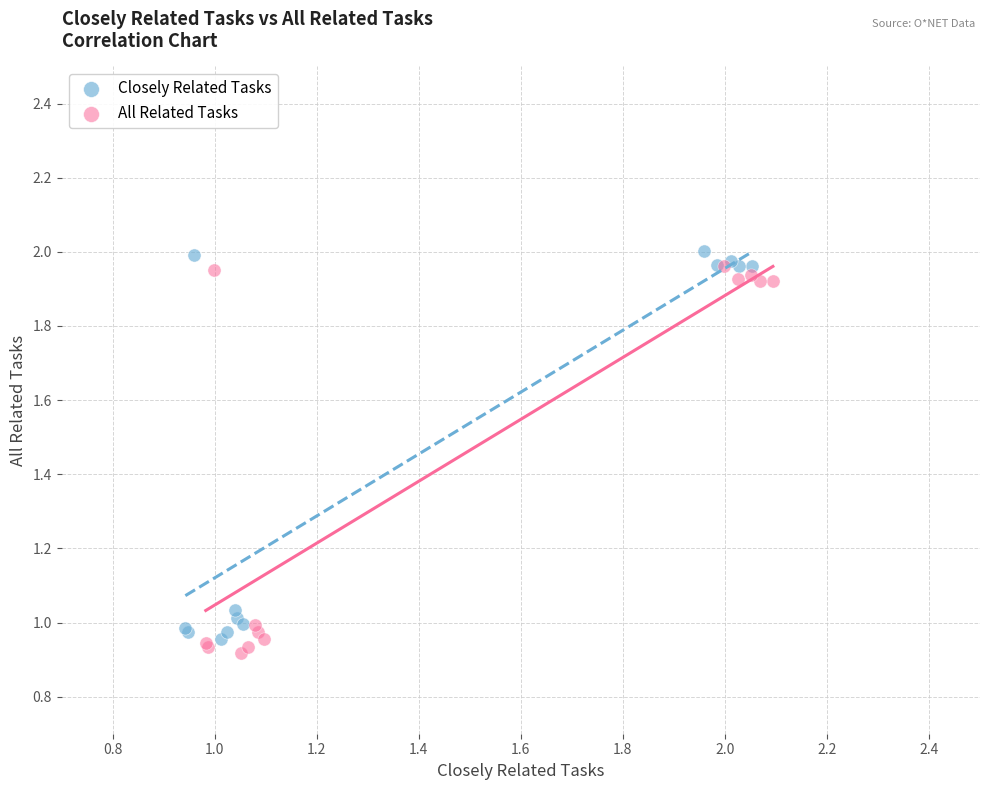

Which series contains the lowest Y value?

All Related Tasks